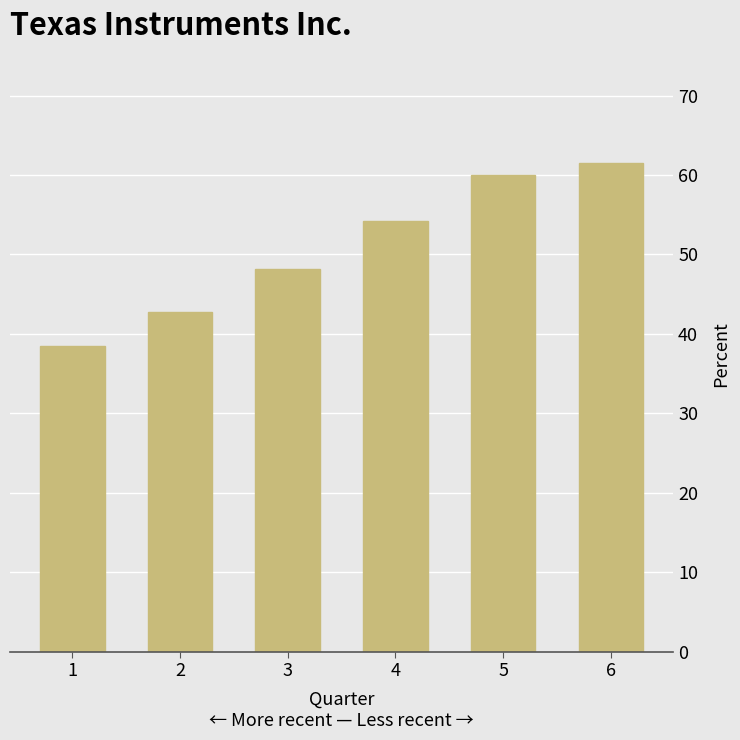

How many distinct data groups are displayed?

1